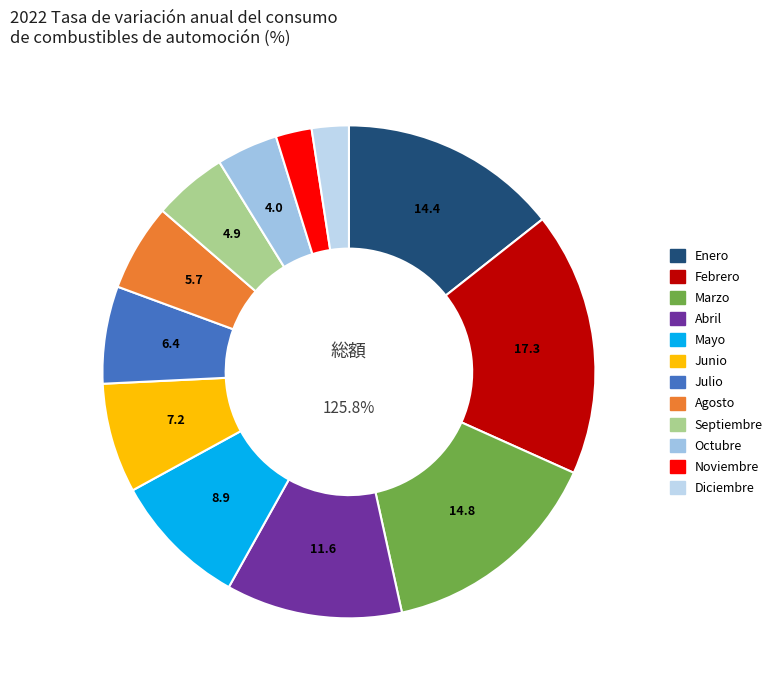

To the nearest percent, what portion does Junio represent?

7%